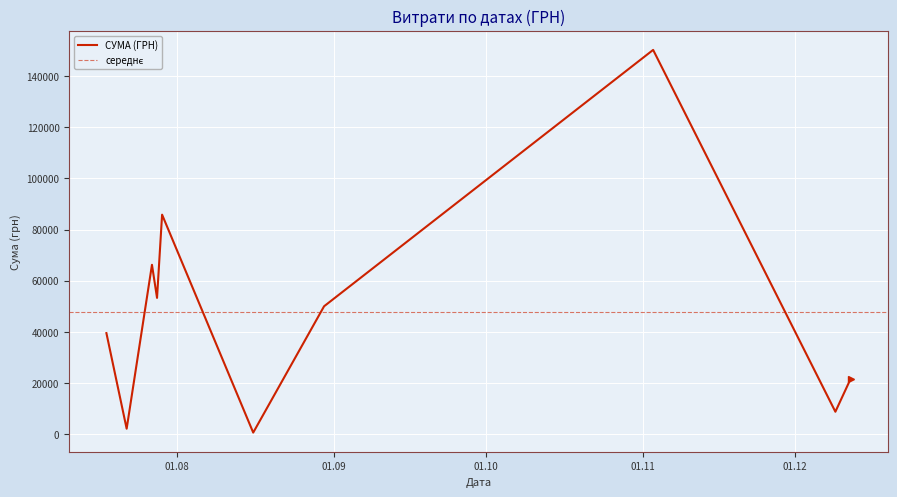

What is the greatest value displayed?

150216.7